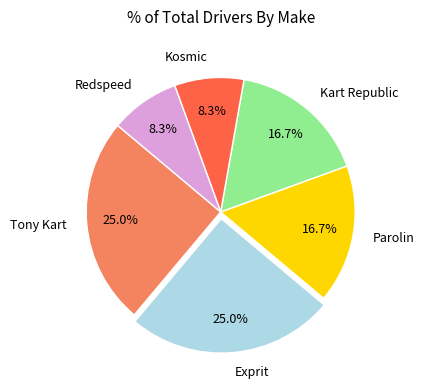

To the nearest percent, what is the difference between the largest and smallest slice percentages?

17%